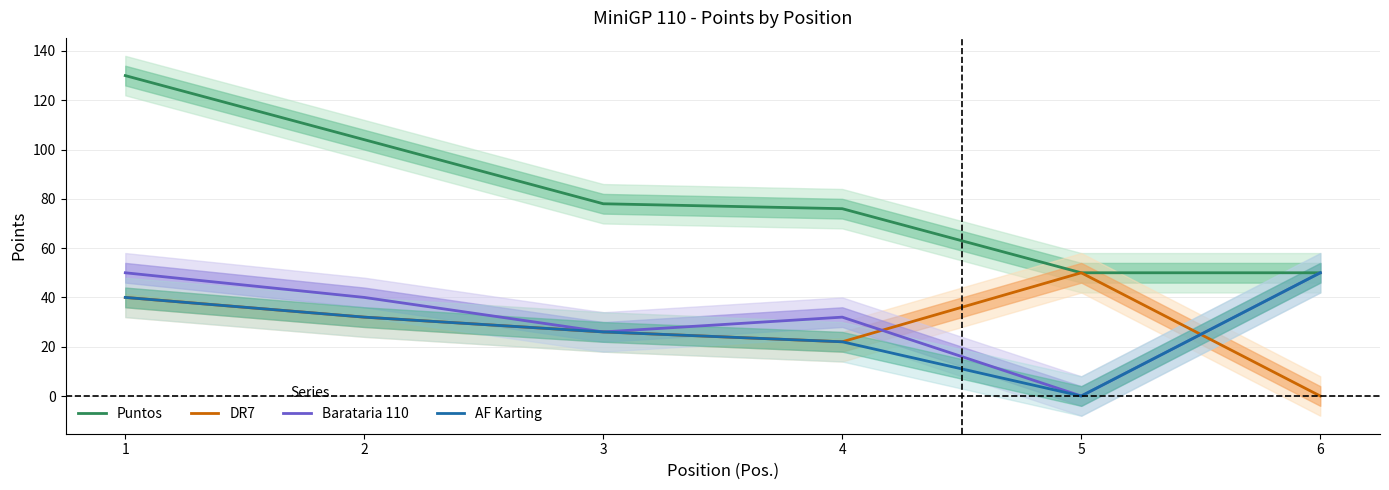

Reading left to right, what are all the values shown in this chart?

Puntos: 1=130	2=104	3=78	4=76	5=50	6=50
DR7: 1=40	2=32	3=26	4=22	5=50	6=0
Barataria 110: 1=50	2=40	3=26	4=32	5=0	6=50
AF Karting: 1=40	2=32	3=26	4=22	5=0	6=50